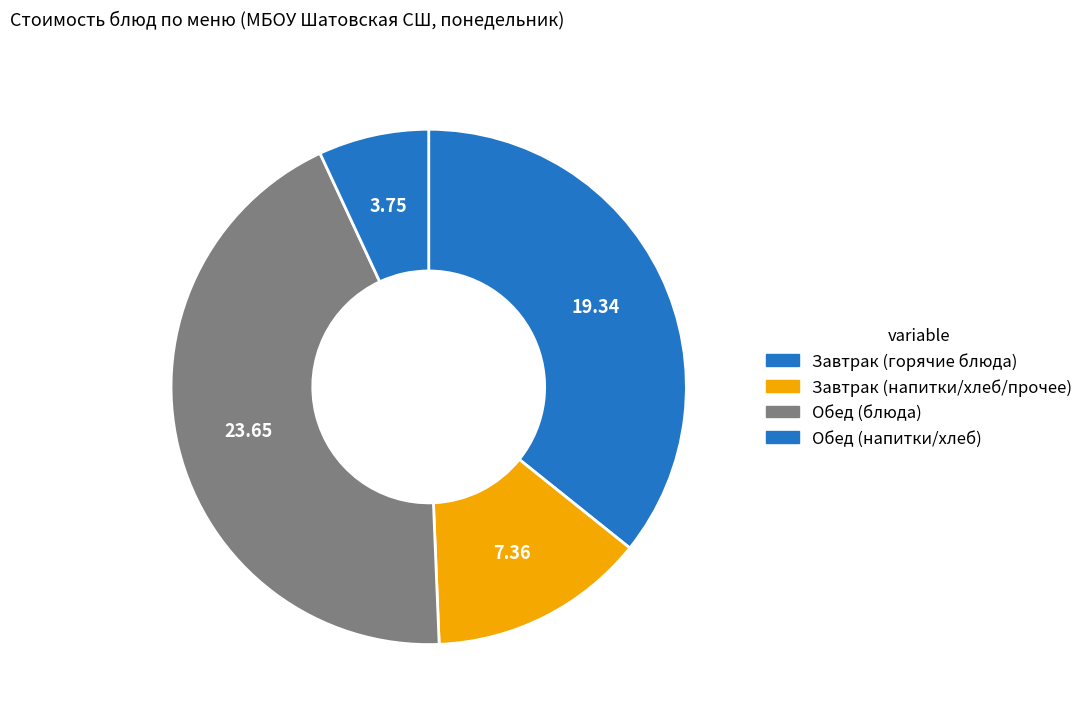

How many segments does this pie chart have?

4